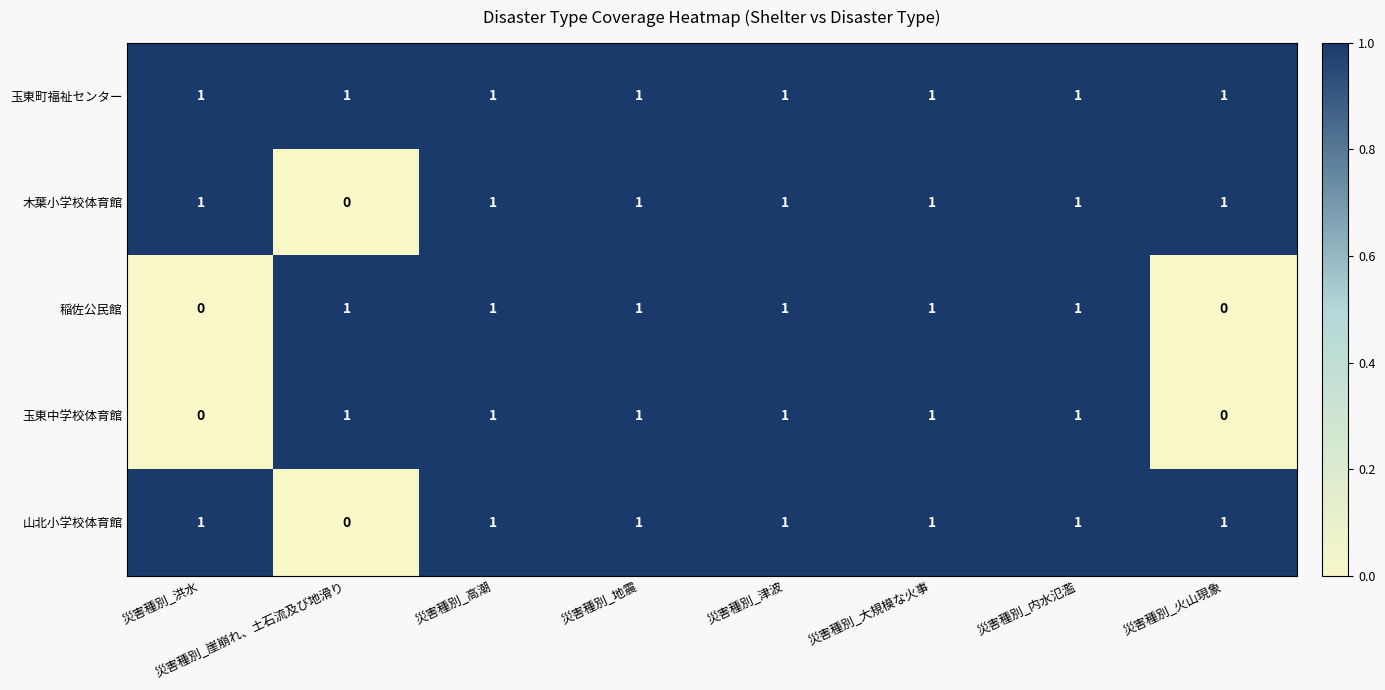

The value of 玉東中学校体育館 at 災害種別_大規模な火事 is 0. True or false?

False